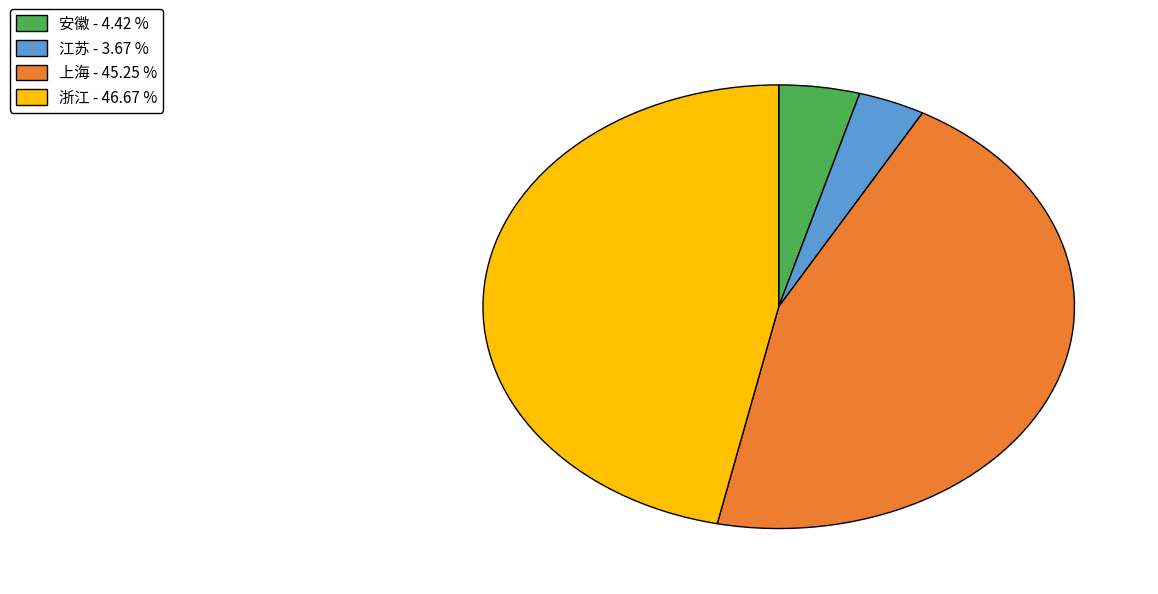

Is it true that 上海 is 29% of the pie?

False